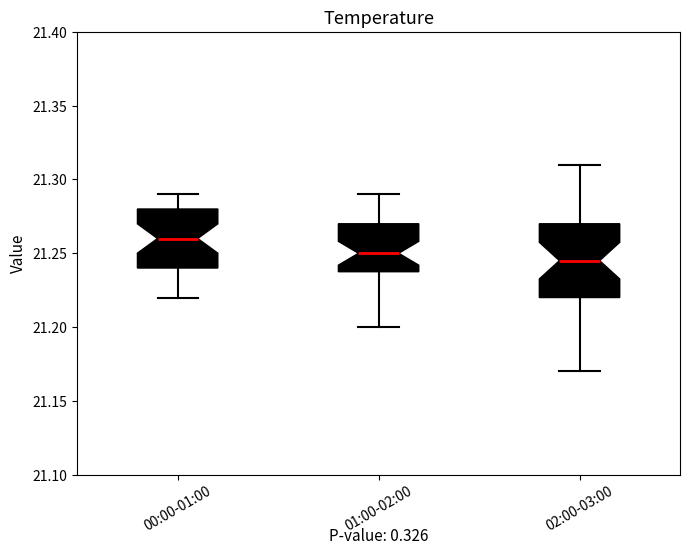

Which box has the highest median line?

00:00-01:00